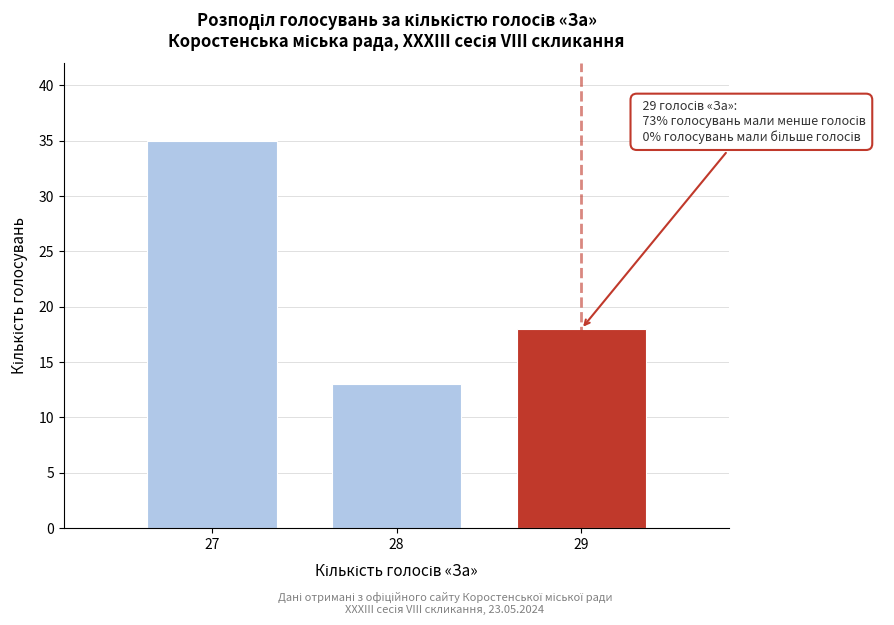

Reading left to right, transcribe all the data shown in this chart.

35	13	18